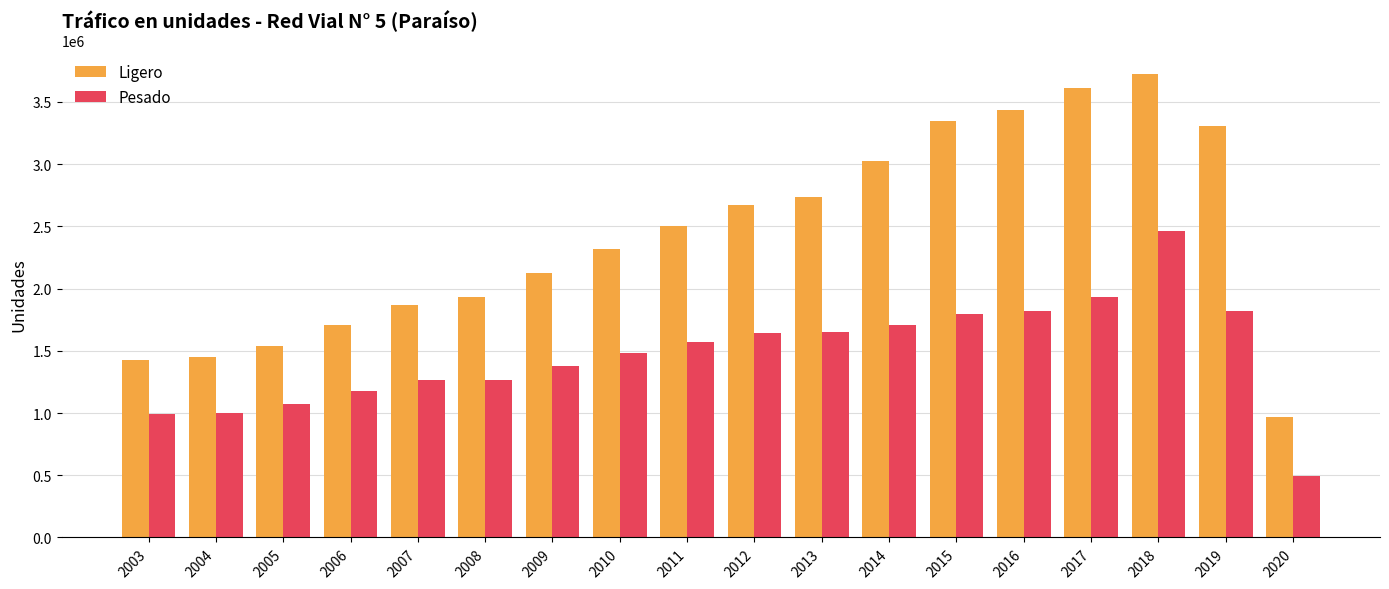

At which label does Ligero reach its minimum?

2020